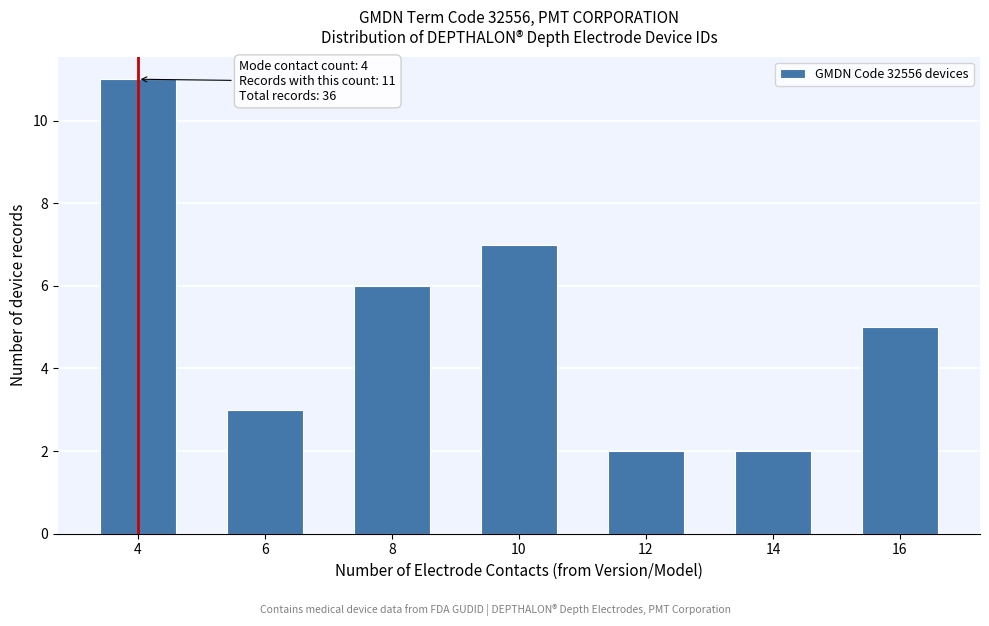

Reading right to left, transcribe all the data shown in this chart.

5	2	2	7	6	3	11